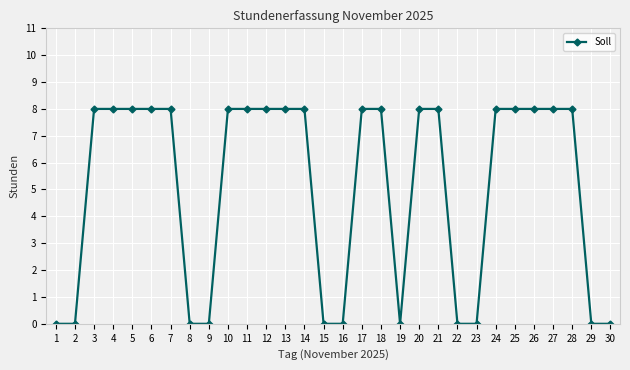

Is it true that the value at 28 is 8?

True